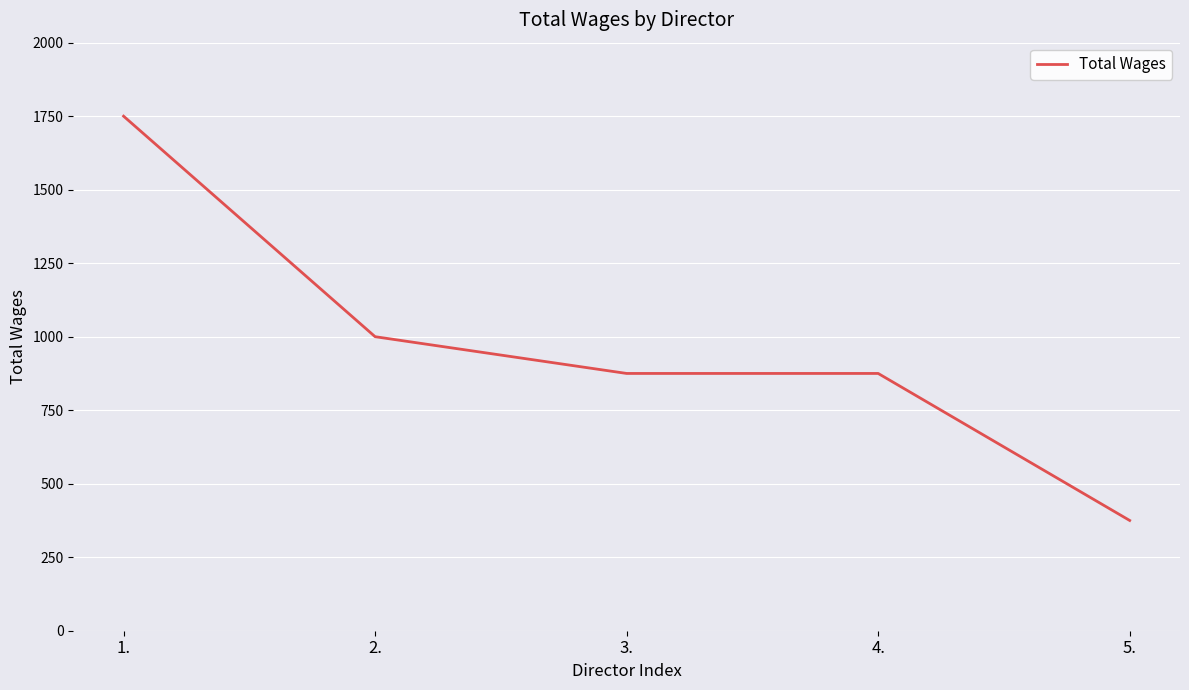

Does the chart have visible grid lines?

Yes